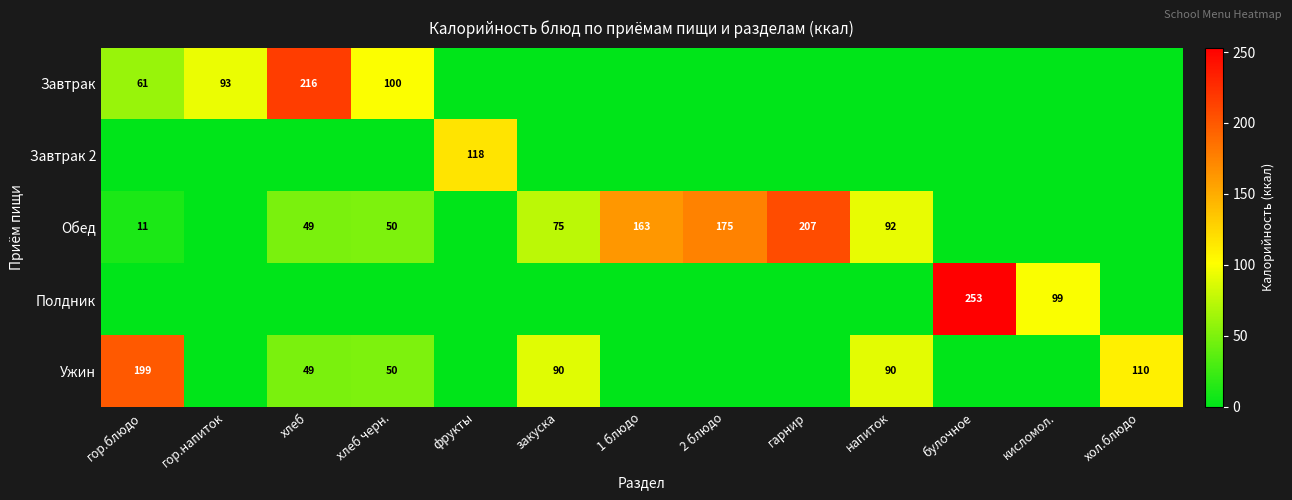

The value of Ужин at гор.блюдо is 199. True or false?

True